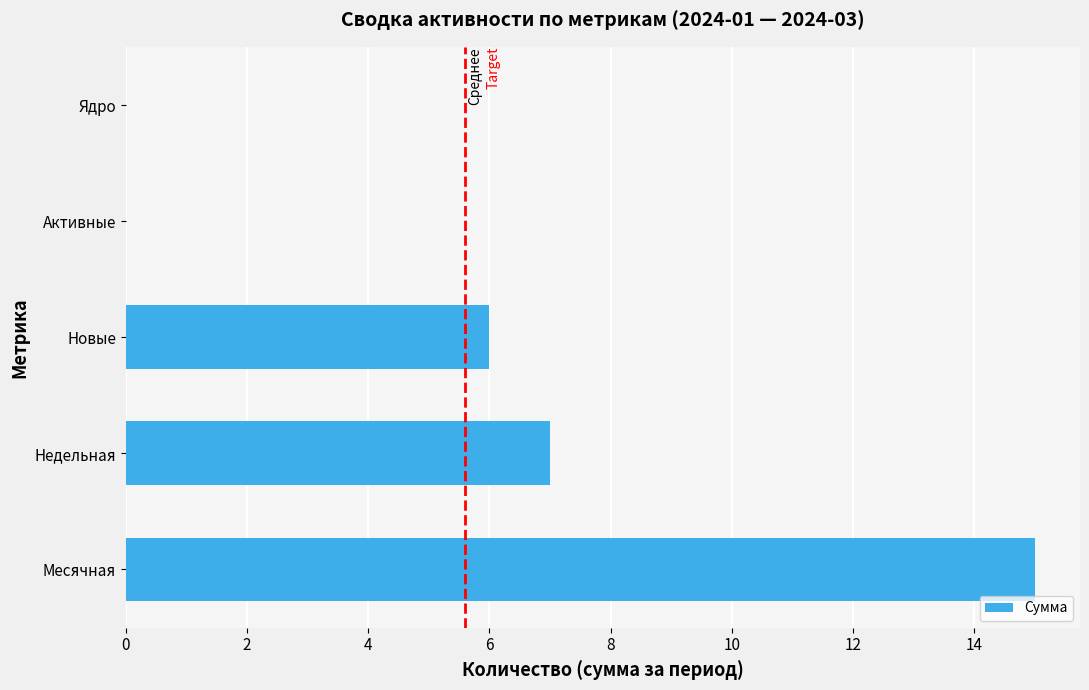

Read the value at Недельная.

7